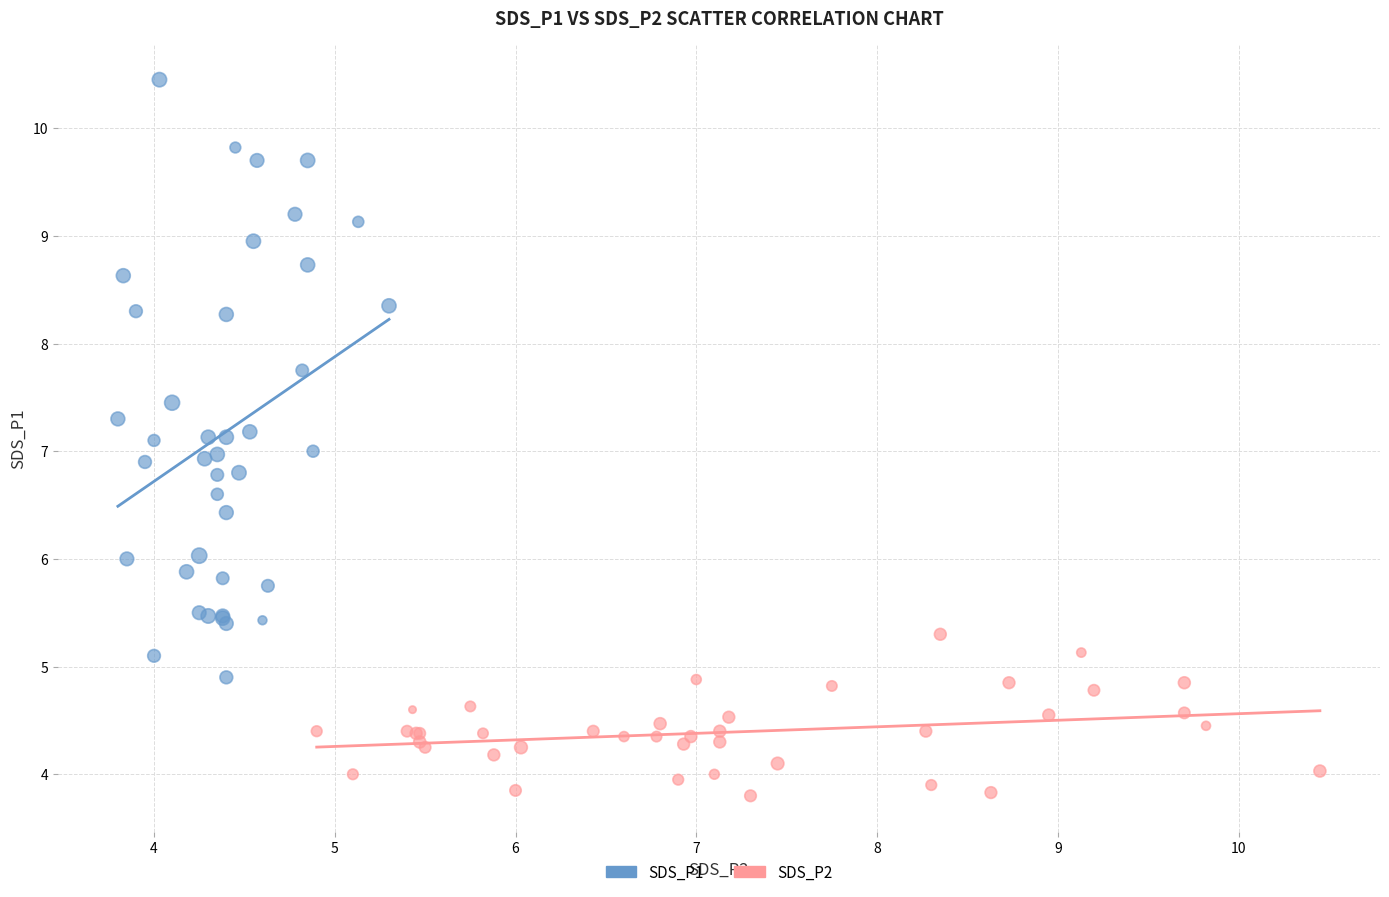

Which series contains the lowest Y value?

SDS_P2